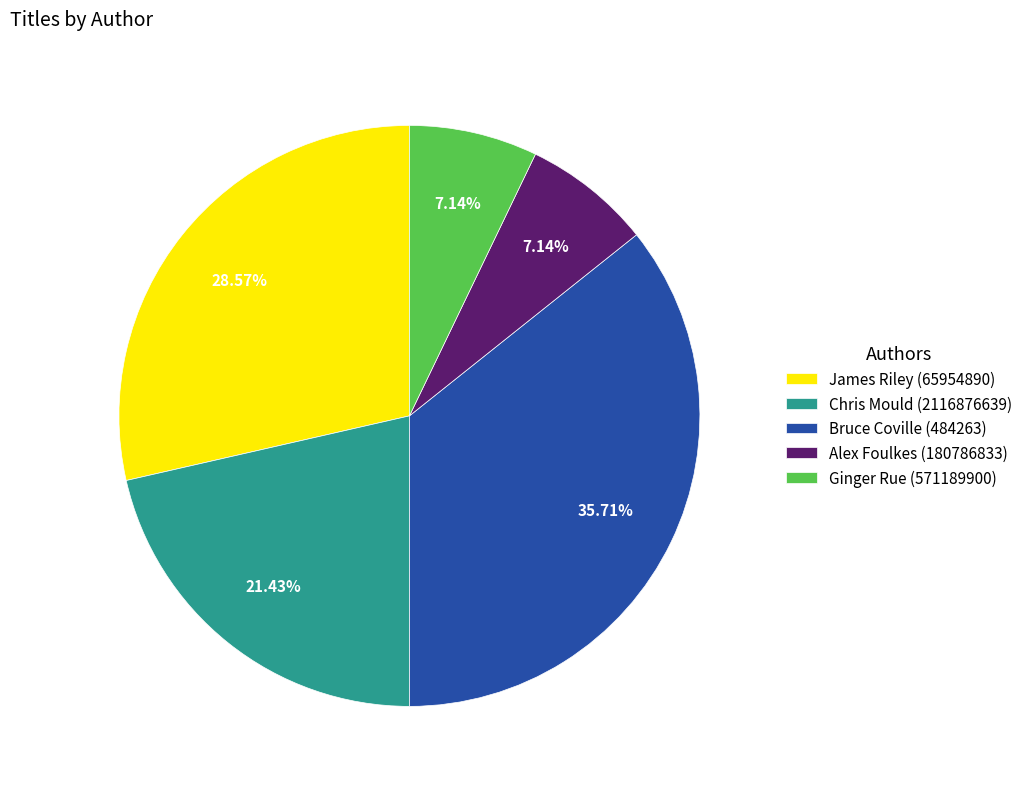

The Ginger Rue (571189900) slice represents 7% of the pie. True or false?

True